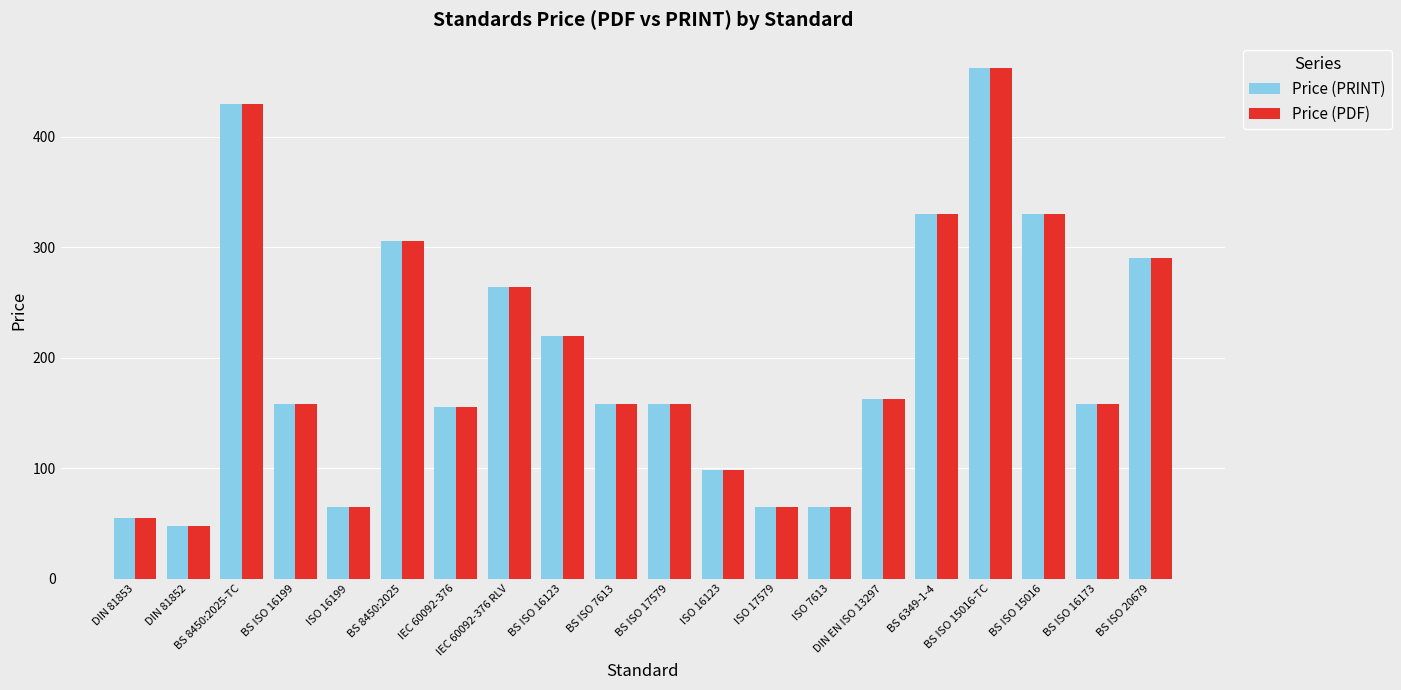

How many series are shown in this chart?

2